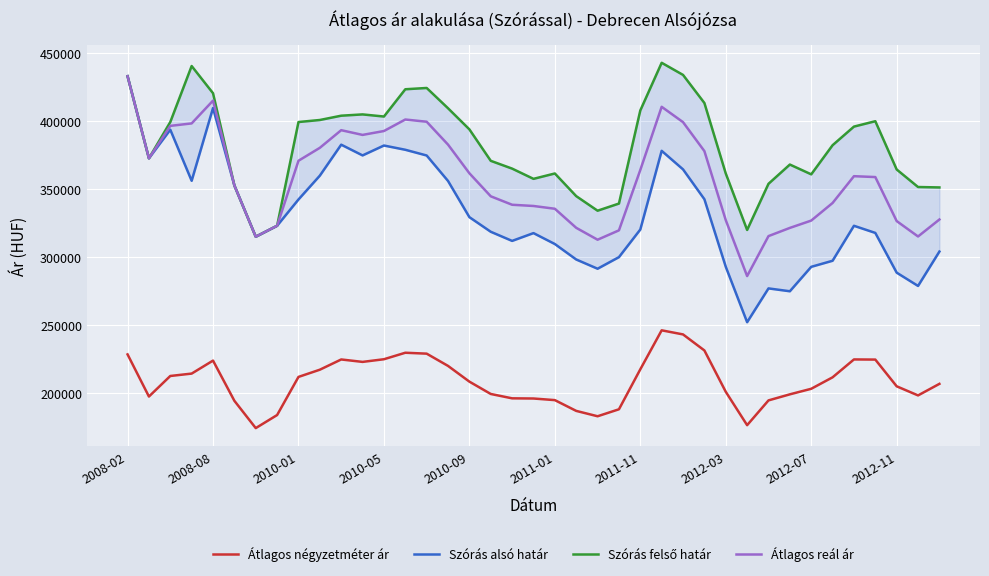

Is it true that Szórás alsó határ equals 582935 at 25?

False